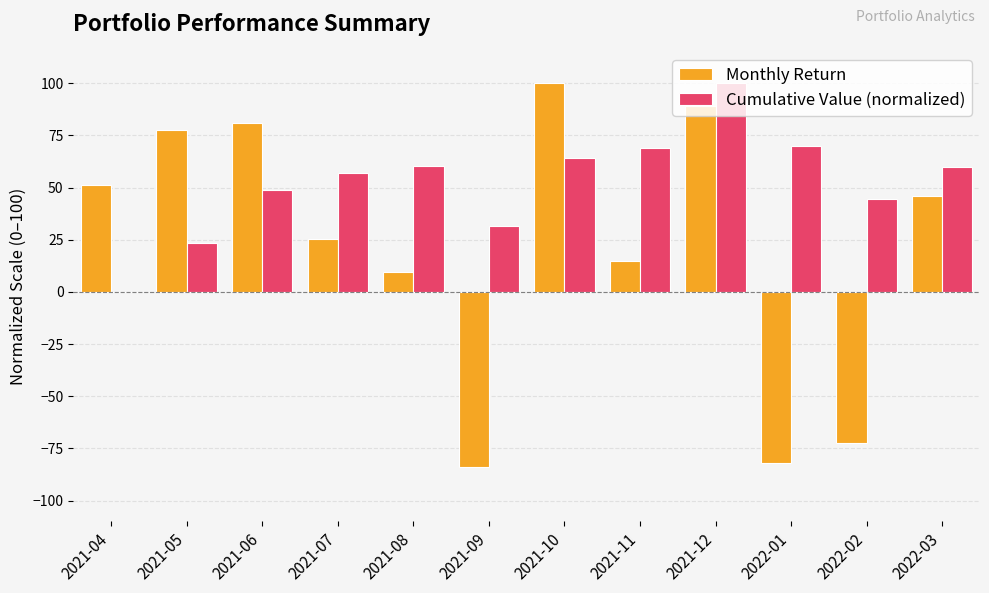

What is the average value of the Cumulative Value (normalized) series?

52.4